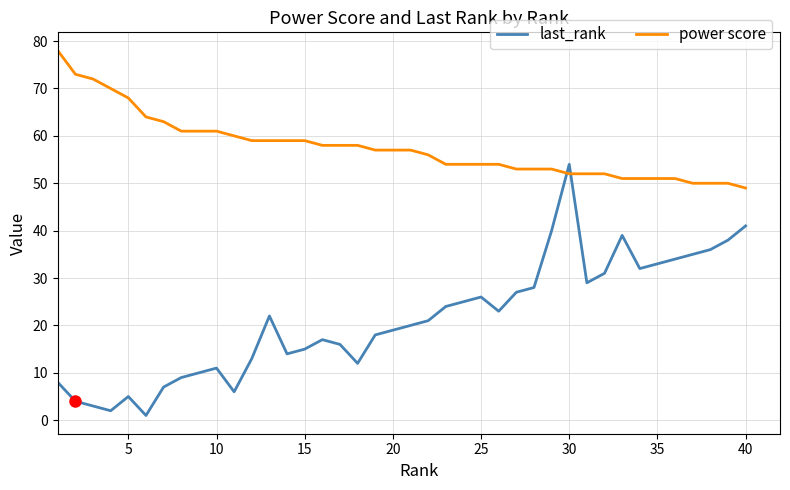

How many intersections are there between power score and last_rank?

2